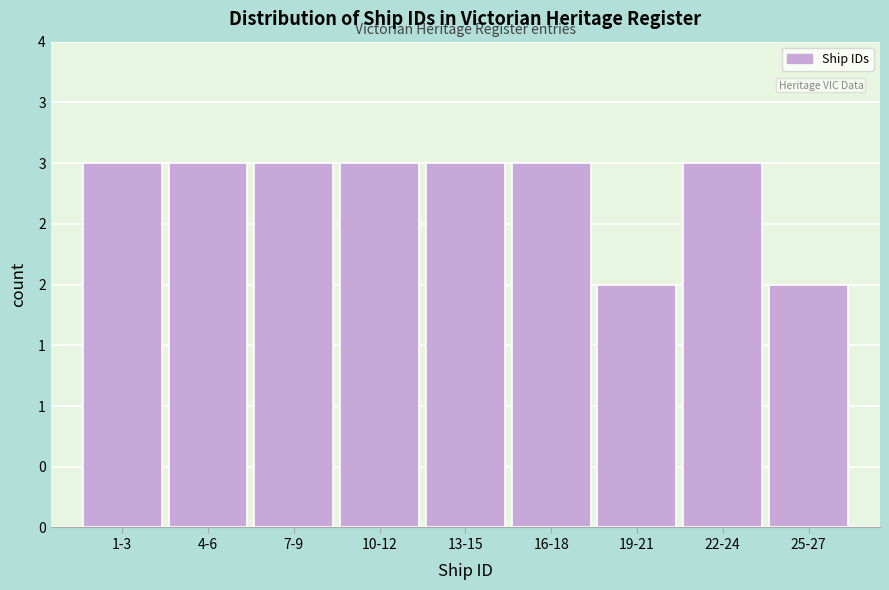

Are the bars horizontal?

No